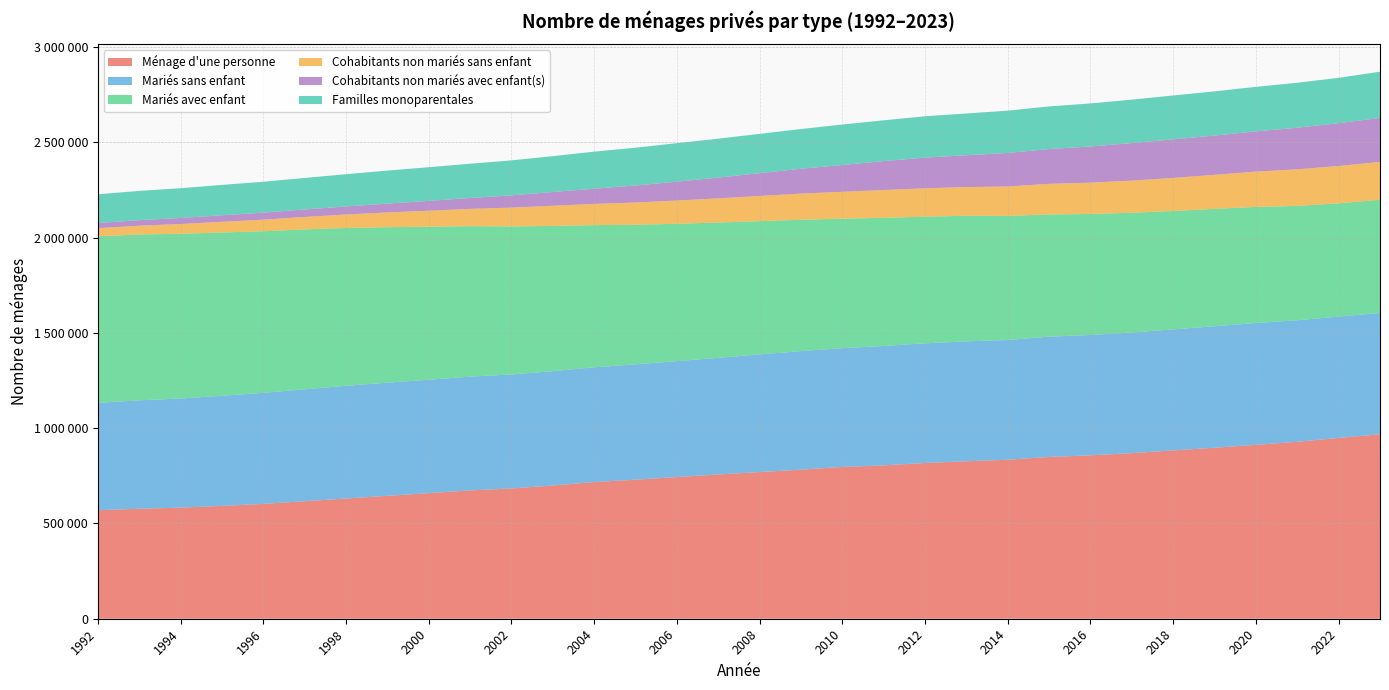

Reading right to left, transcribe all the data shown in this chart.

Ménage d'une personne: 2023=967693	2022=948532	2021=928437	2020=912371	2019=897185	2018=883240	2017=868835	2016=857368	2015=848714	2014=834322	2013=826064	2012=817214	2011=804524	2010=796505	2009=782204	2008=769521	2007=756956	2006=743281	2005=729458	2004=717084	2003=699036	2002=683558	2001=673270	2000=658722	1999=644792	1998=630790	1997=616531	1996=602757	1995=591972	1994=582962	1993=576948	1992=569322
Mariés sans enfant: 2023=636617	2022=636661	2021=637398	2020=639168	2019=637285	2018=634789	2017=633019	2016=631174	2015=631210	2014=628011	2013=629393	2012=627658	2011=626508	2010=622972	2009=621856	2008=617240	2007=611997	2006=608167	2005=605061	2004=602024	2003=599776	2002=598015	2001=596875	2000=595016	1999=593764	1998=591301	1997=587063	1996=582390	1995=577784	1994=572456	1993=568806	1992=563307
Mariés avec enfant: 2023=593852	2022=594167	2021=600039	2020=609187	2019=615903	2018=621142	2017=627977	2016=635007	2015=641297	2014=651116	2013=658906	2012=664425	2011=672377	2010=679545	2009=689081	2008=698999	2007=709819	2006=720723	2005=732465	2004=745966	2003=762168	2002=776680	2001=789450	2000=803122	1999=815744	1998=827980	1997=839032	1996=847735	1995=856680	1994=864329	1993=870136	1992=873946
Cohabitants non mariés sans enfant: 2023=198502	2022=195915	2021=191988	2020=184895	2019=178564	2018=173417	2017=168709	2016=164189	2015=160191	2014=154401	2013=150208	2012=148856	2011=145722	2010=140900	2009=137246	2008=132342	2007=126742	2006=121883	2005=116726	2004=111202	2003=105558	2002=98581	2001=90560	2000=83823	1999=77248	1998=70656	1997=65282	1996=60709	1995=55947	1994=51002	1993=46092	1992=42475
Cohabitants non mariés avec enfant(s): 2023=230747	2022=224854	2021=218267	2020=211371	2019=206044	2018=202500	2017=196780	2016=189901	2015=182845	2014=175772	2013=167216	2012=161115	2011=151661	2010=140693	2009=130336	2008=119625	2007=108930	2006=99050	2005=89228	2004=79950	2003=72187	2002=64427	2001=57253	2000=51467	1999=46562	1998=42184	1997=39288	1996=36752	1995=34293	1994=31754	1993=29106	1992=26853
Familles monoparentales: 2023=242532	2022=237743	2021=235901	2020=233504	2019=231827	2018=230174	2017=228172	2016=225812	2015=223582	2014=221880	2013=219130	2012=216902	2011=214246	2010=212349	2009=208548	2008=206108	2007=204238	2006=201842	2005=198399	2004=194311	2003=188098	2002=183502	2001=179682	2000=176707	1999=172942	1998=169346	1997=165346	1996=162233	1995=159317	1994=156264	1993=153587	1992=150944